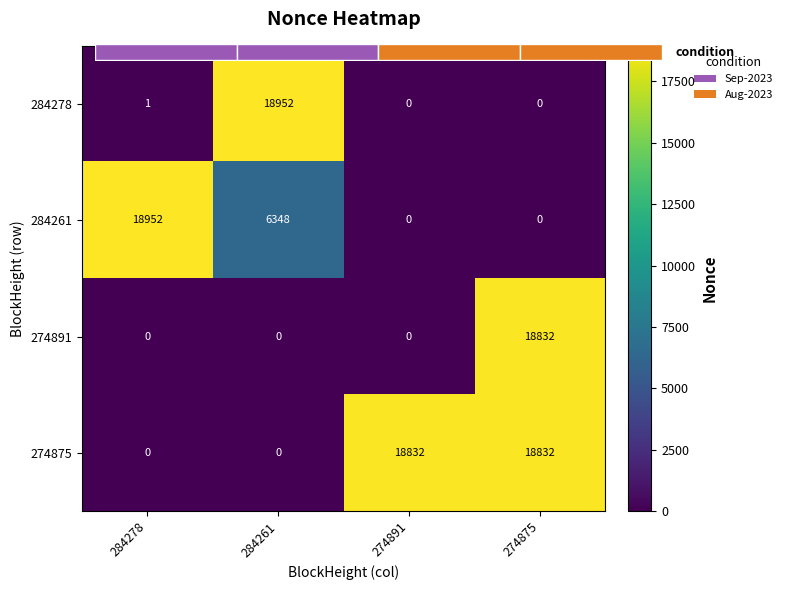

At how many categories does at least one series exceed 5258?

4